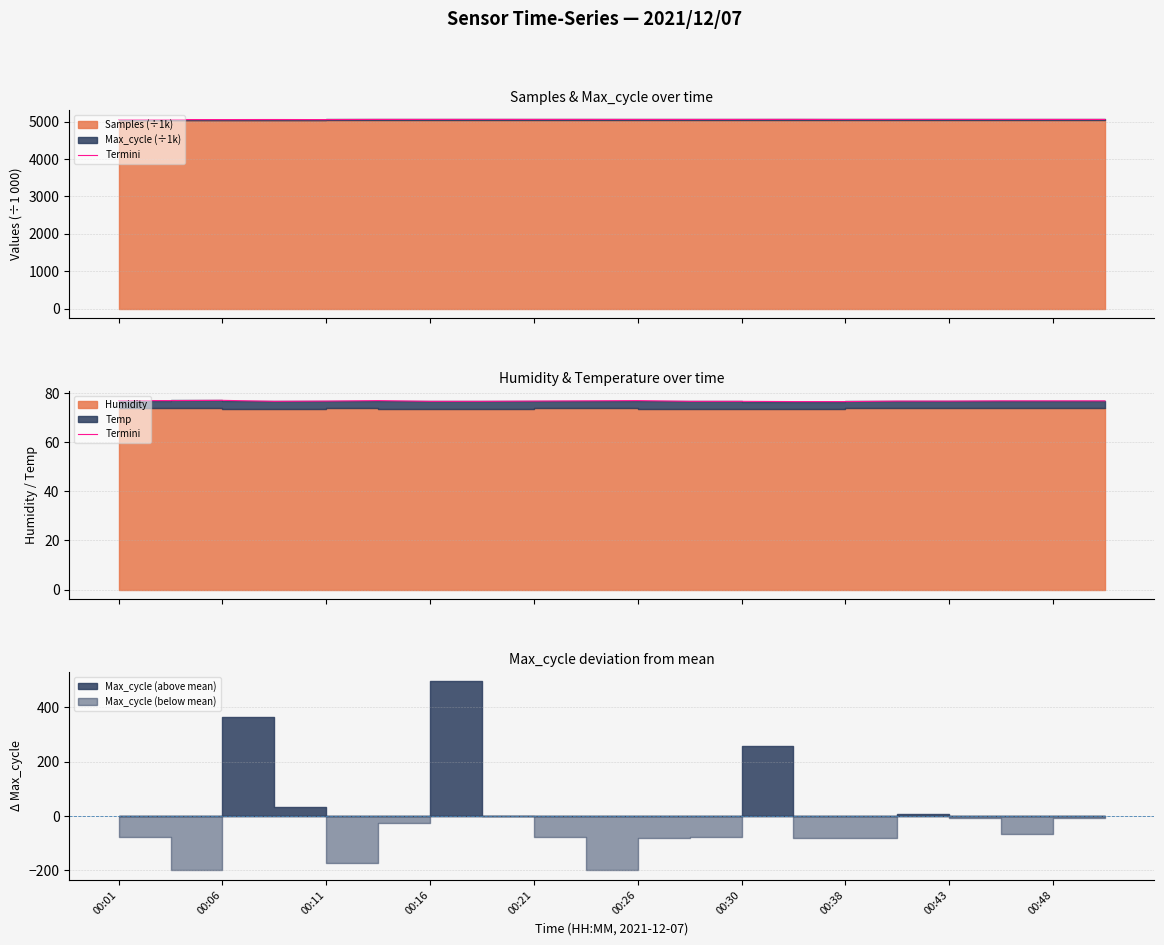

How many points are higher than both their immediate neighbors (excluding endpoints)?

3